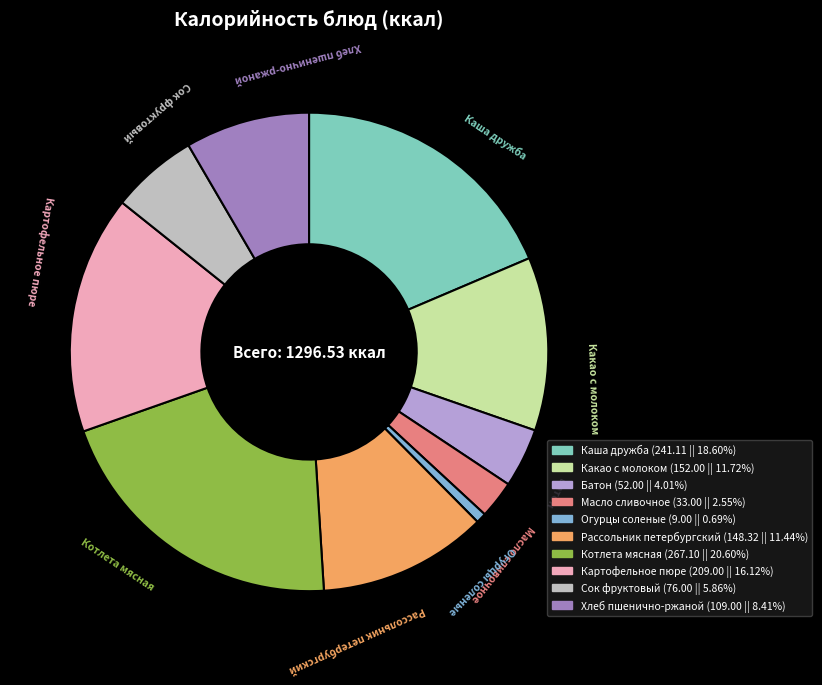

Do Сок фруктовый and Хлеб пшенично-ржаной together represent more than half of the pie?

No